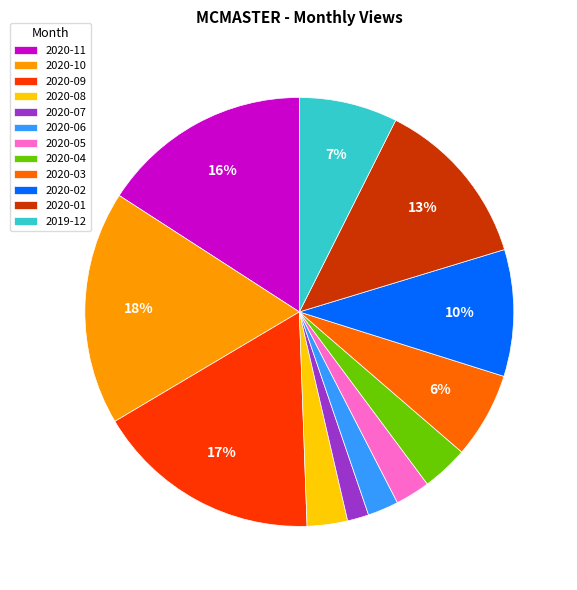

Count the number of slices in the pie.

12